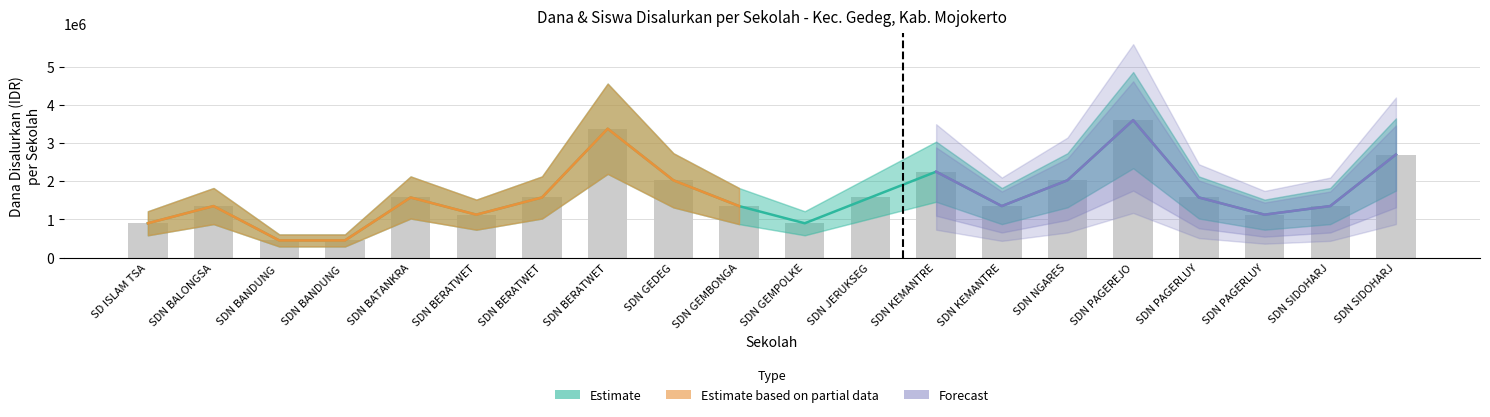

True or false: Disalurkan (Dana) has a value of 2700000 at SDN SIDOHARJ.

True